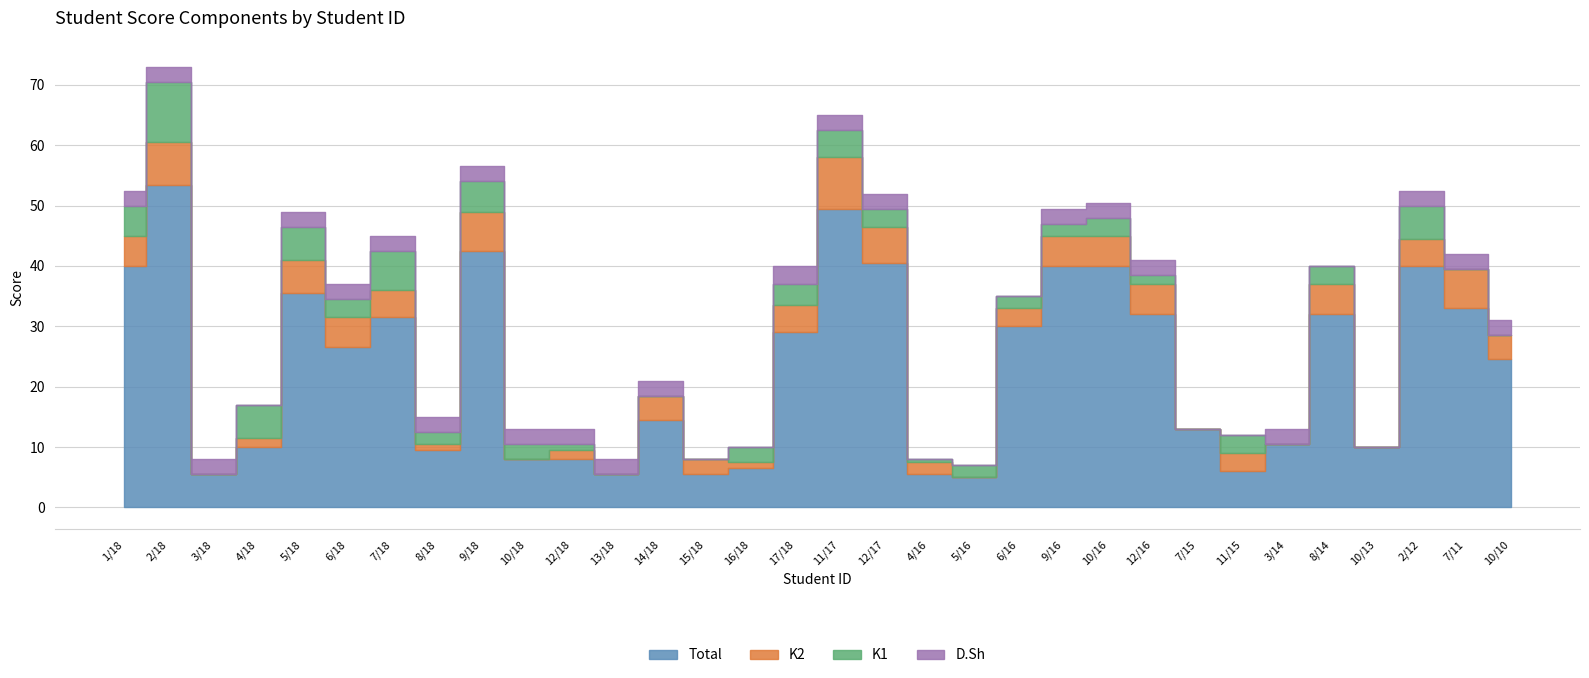

Reading left to right, transcribe all the data shown in this chart.

Total: 1/18=40.0	2/18=53.5	3/18=5.5	4/18=10.0	5/18=35.5	6/18=26.5	7/18=31.5	8/18=9.5	9/18=42.5	10/18=8.0	12/18=8.0	13/18=5.5	14/18=14.5	15/18=5.5	16/18=6.5	17/18=29.0	11/17=49.5	12/17=40.5	4/16=5.5	5/16=5.0	6/16=30.0	9/16=40.0	10/16=40.0	12/16=32.0	7/15=13.0	11/15=6.0	3/14=10.5	8/14=32.0	10/13=10.0	2/12=40.0	7/11=33.0	10/10=24.5
K2: 1/18=5.0	2/18=7.0	3/18=0.0	4/18=1.5	5/18=5.5	6/18=5.0	7/18=4.5	8/18=1.0	9/18=6.5	10/18=0.0	12/18=1.5	13/18=0.0	14/18=4.0	15/18=2.5	16/18=1.0	17/18=4.5	11/17=8.5	12/17=6.0	4/16=2.0	5/16=0.0	6/16=3.0	9/16=5.0	10/16=5.0	12/16=5.0	7/15=0.0	11/15=3.0	3/14=0.0	8/14=5.0	10/13=0.0	2/12=4.5	7/11=6.5	10/10=4.0
K1: 1/18=5.0	2/18=10.0	3/18=0.0	4/18=5.5	5/18=5.5	6/18=3.0	7/18=6.5	8/18=2.0	9/18=5.0	10/18=2.5	12/18=1.0	13/18=0.0	14/18=0.0	15/18=0.0	16/18=2.5	17/18=3.5	11/17=4.5	12/17=3.0	4/16=0.5	5/16=2.0	6/16=2.0	9/16=2.0	10/16=3.0	12/16=1.5	7/15=0.0	11/15=3.0	3/14=0.0	8/14=3.0	10/13=0.0	2/12=5.5	7/11=0.0	10/10=0.0
D.Sh: 1/18=2.5	2/18=2.5	3/18=2.5	4/18=0.0	5/18=2.5	6/18=2.5	7/18=2.5	8/18=2.5	9/18=2.5	10/18=2.5	12/18=2.5	13/18=2.5	14/18=2.5	15/18=0.0	16/18=0.0	17/18=3.0	11/17=2.5	12/17=2.5	4/16=0.0	5/16=0.0	6/16=0.0	9/16=2.5	10/16=2.5	12/16=2.5	7/15=0.0	11/15=0.0	3/14=2.5	8/14=0.0	10/13=0.0	2/12=2.5	7/11=2.5	10/10=2.5